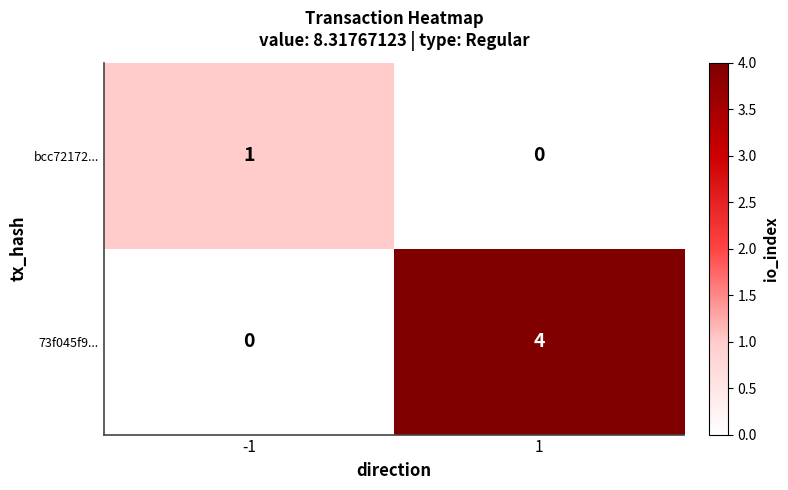

What is the sum of the 73f045f9... values at 1 and -1?

4